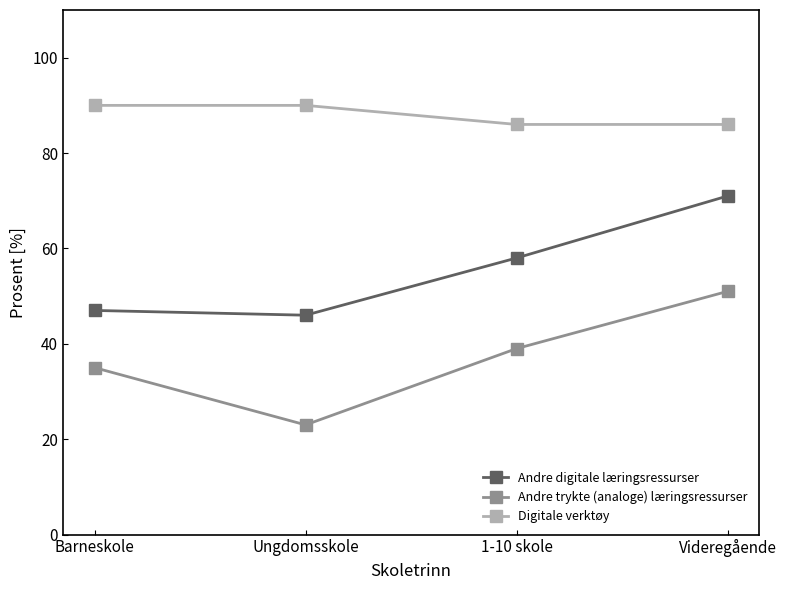

True or false: Digitale verktøy has a value of 86 at Videregående.

True